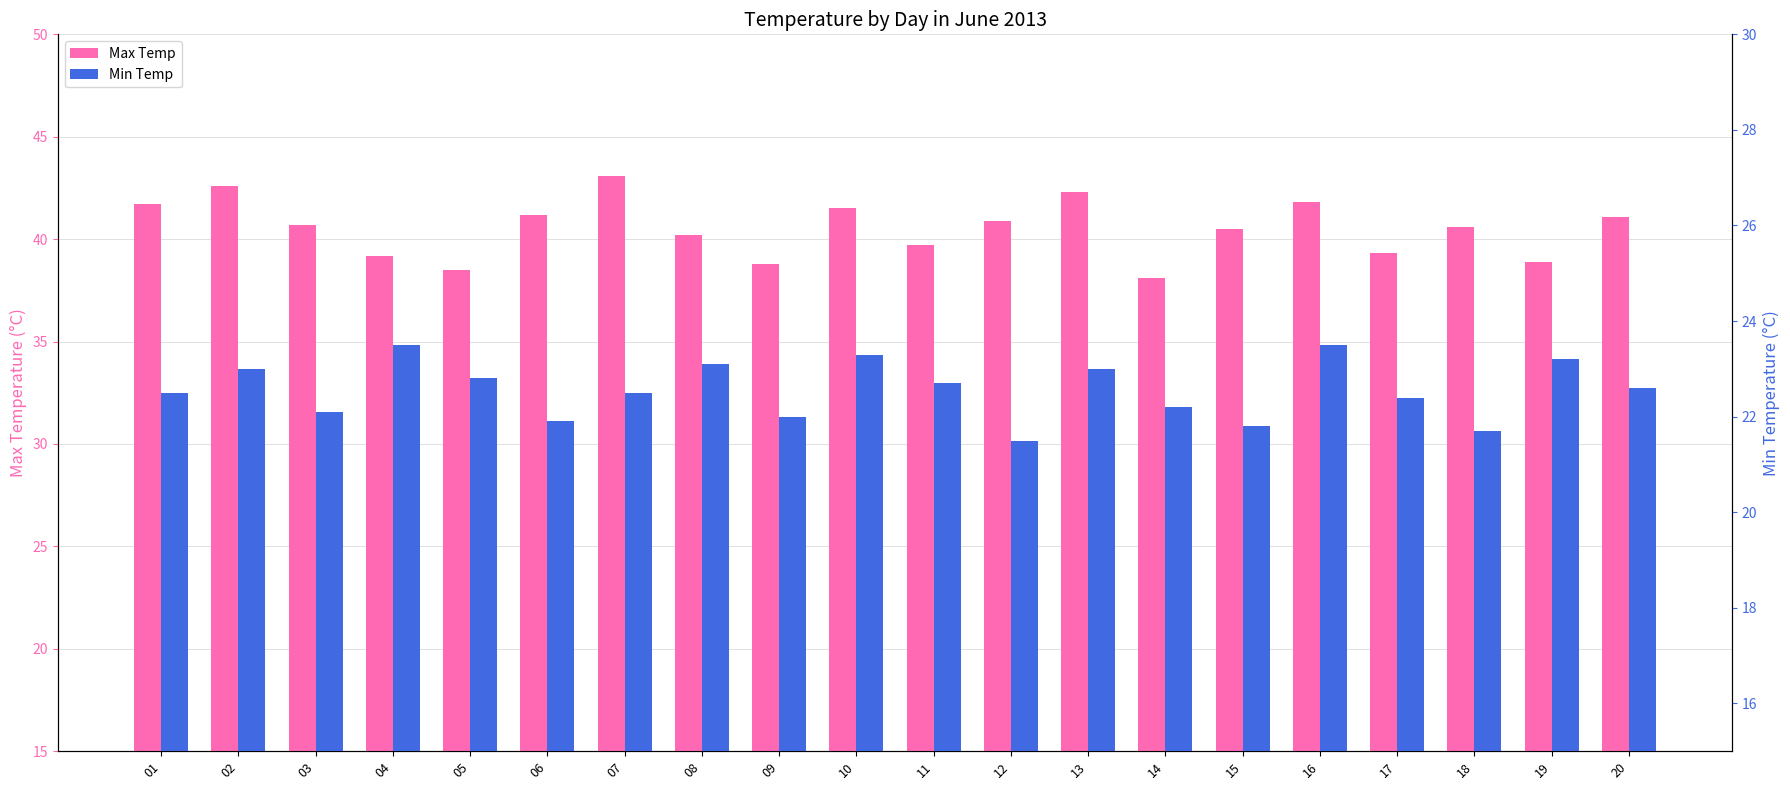

What is the value of the Min Temp bar at the 6th from the left?

21.9